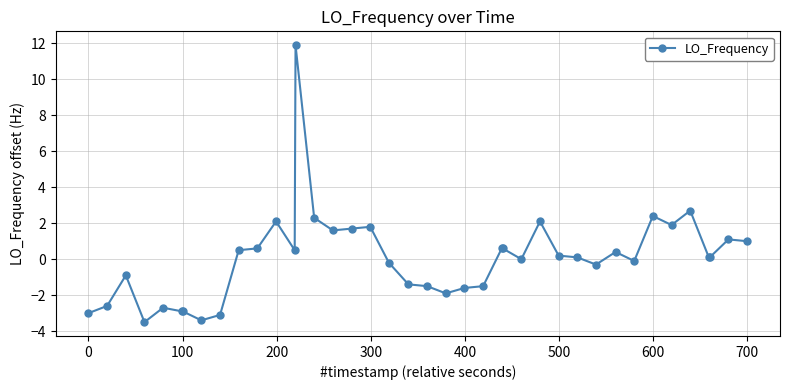

Reading left to right, extract all data points from this chart.

-3.0	-2.6	-0.9	-3.5	-2.7	-2.9	-2.9	-3.4	-3.1	0.5	0.6	2.1	0.5	11.9	2.3	1.6	1.7	1.8	-0.2	-1.4	-1.5	-1.9	-1.6	-1.5	0.6	0.6	0.0	2.1	0.2	0.1	-0.3	0.4	-0.1	2.4	1.9	2.7	0.1	0.1	1.1	1.0